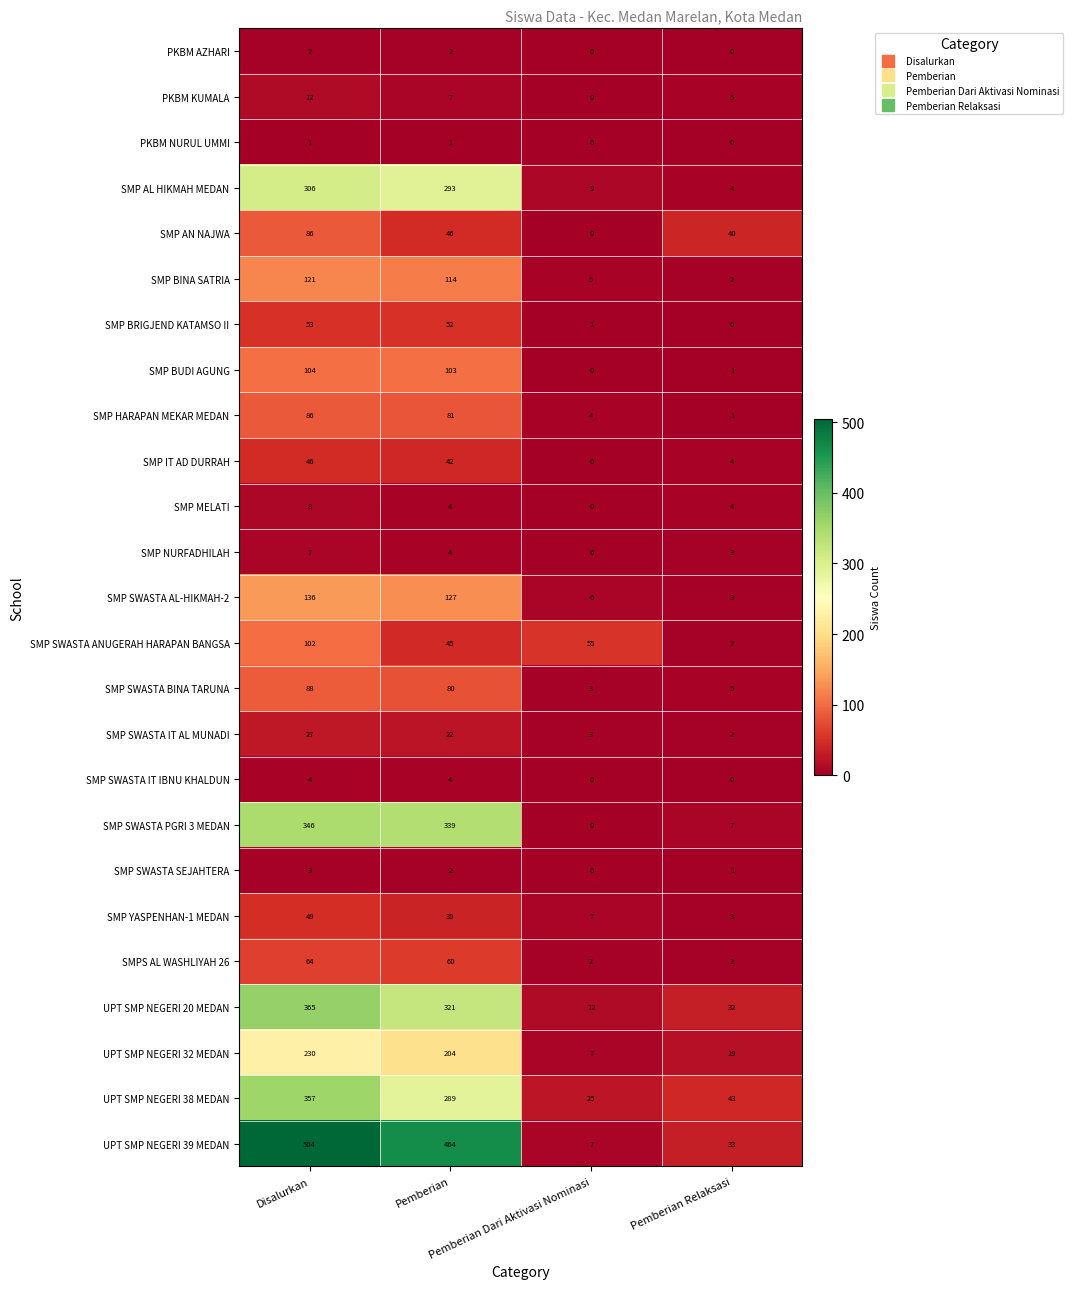

What is the maximum value for SMP BINA SATRIA?

121